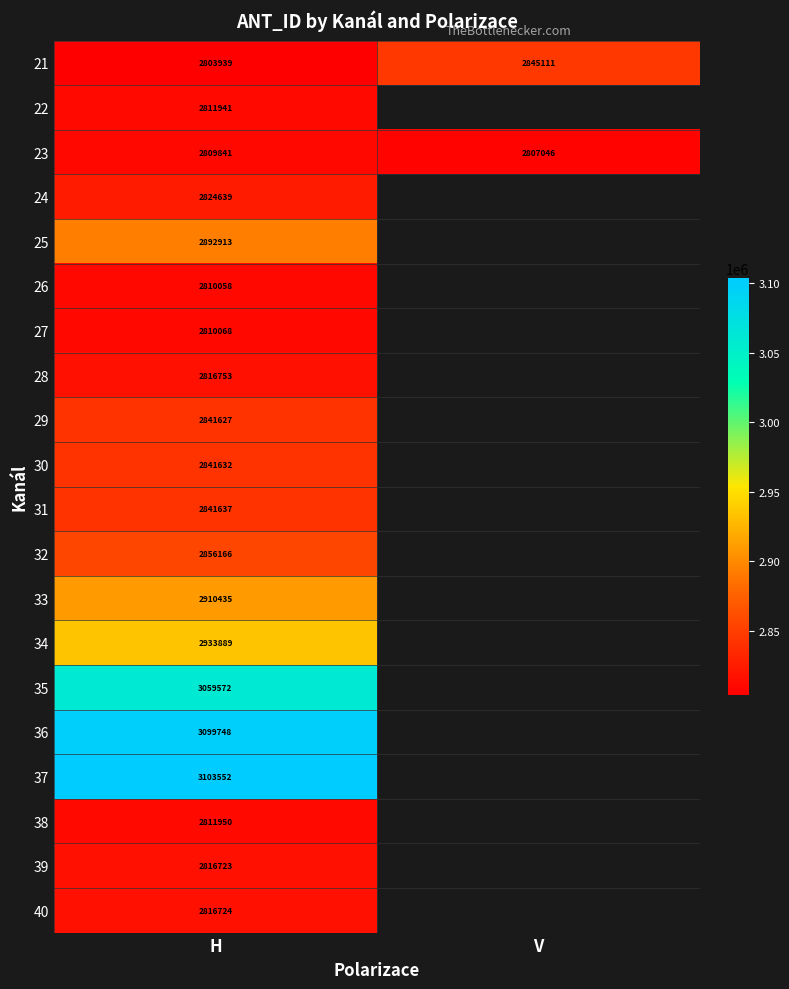

What is the sum of all 23 values?

5616887